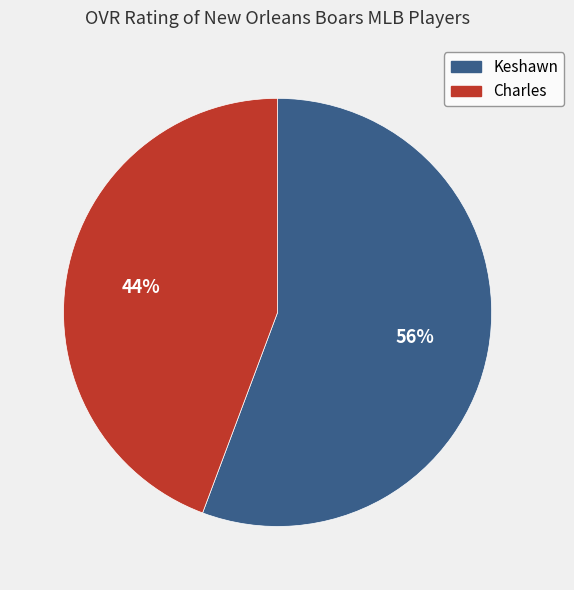

Combined, do Keshawn and Charles account for over 50%?

Yes